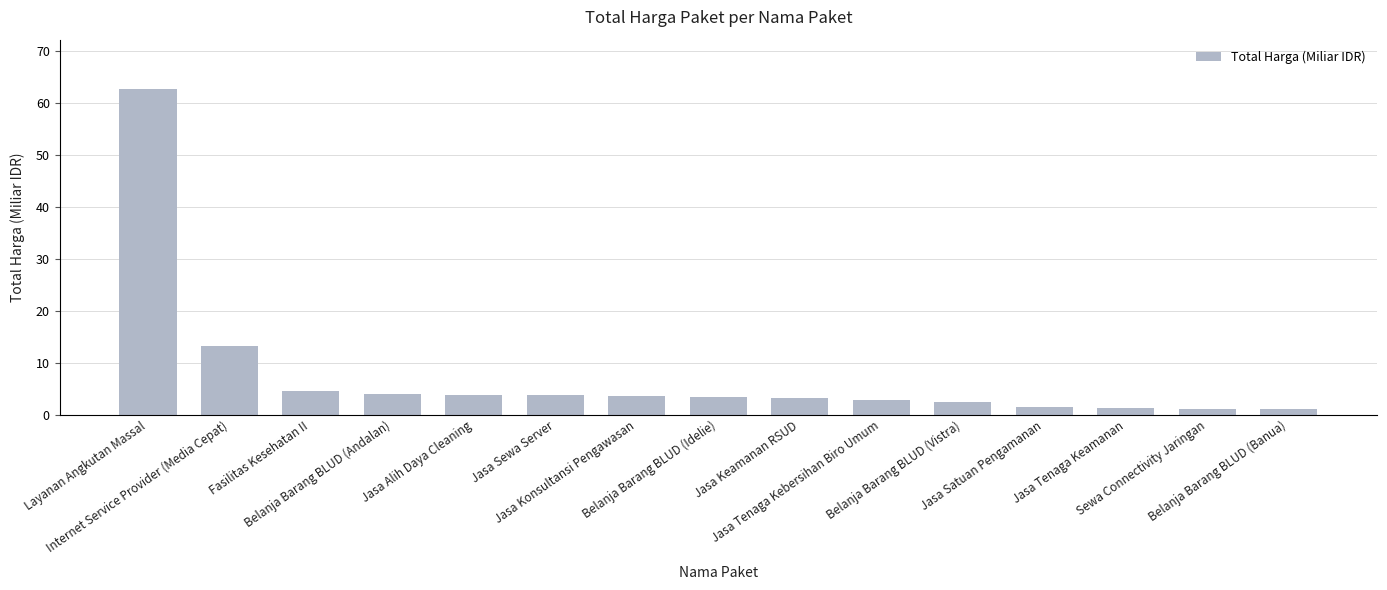

What position from the left is Layanan Angkutan Massal?

1